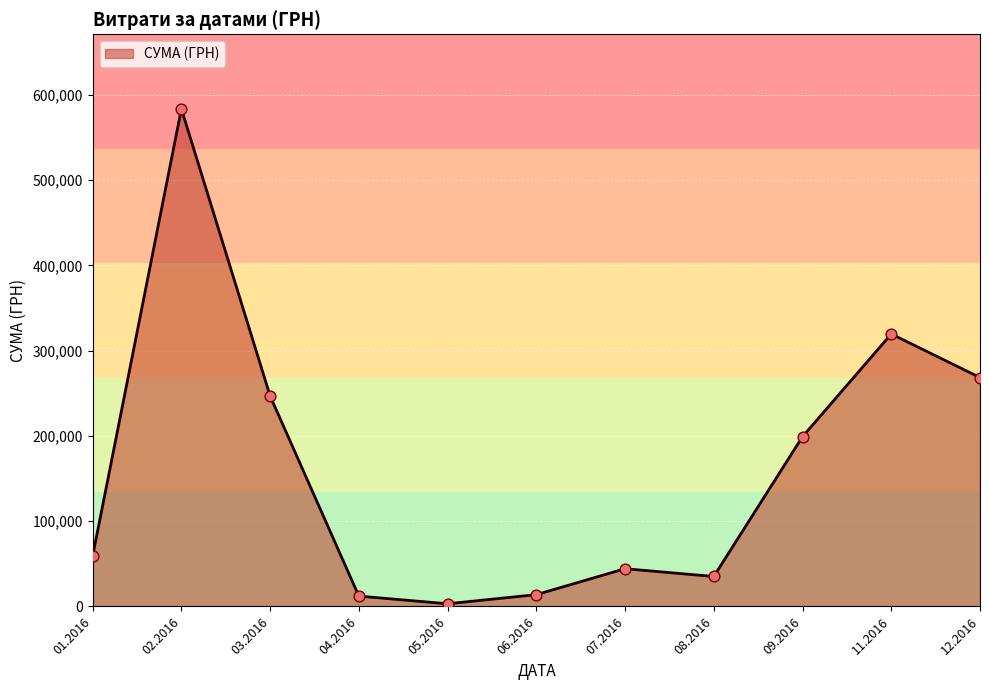

What is the change in value from 01.2016 to 12.2016?

+209245.6